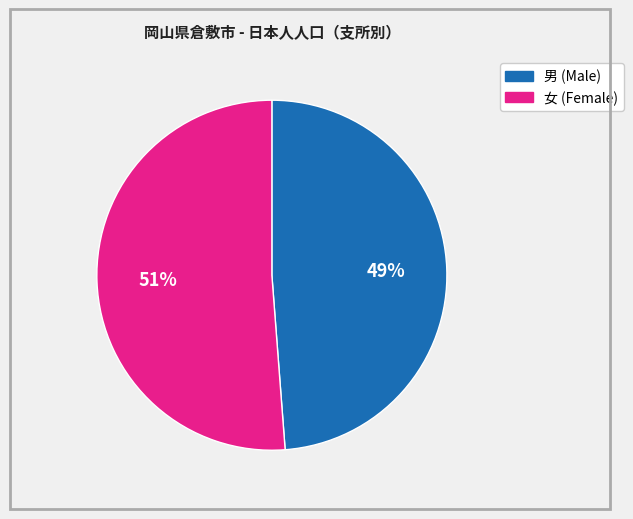

Is there any slice that represents more than half of the pie?

Yes